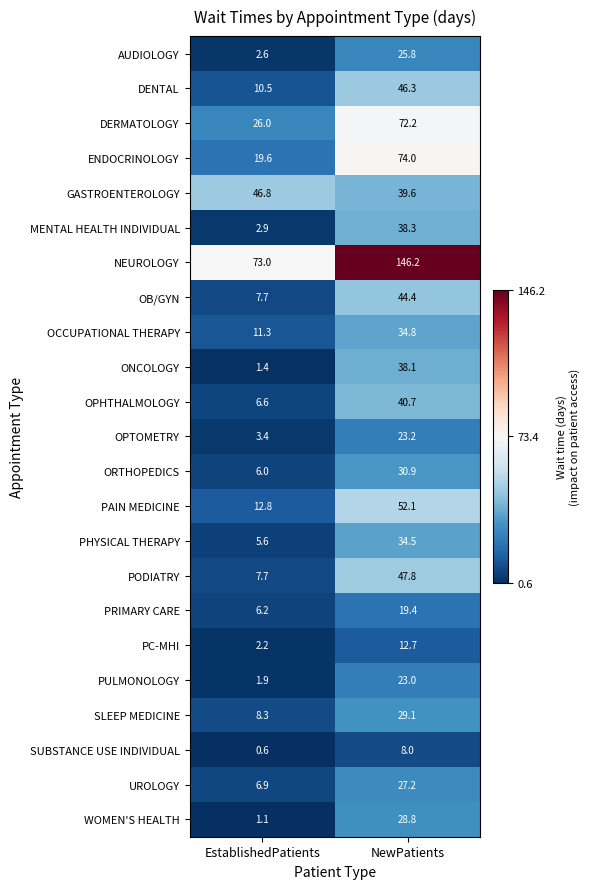

What is the sum of all OCCUPATIONAL THERAPY values?

46.1